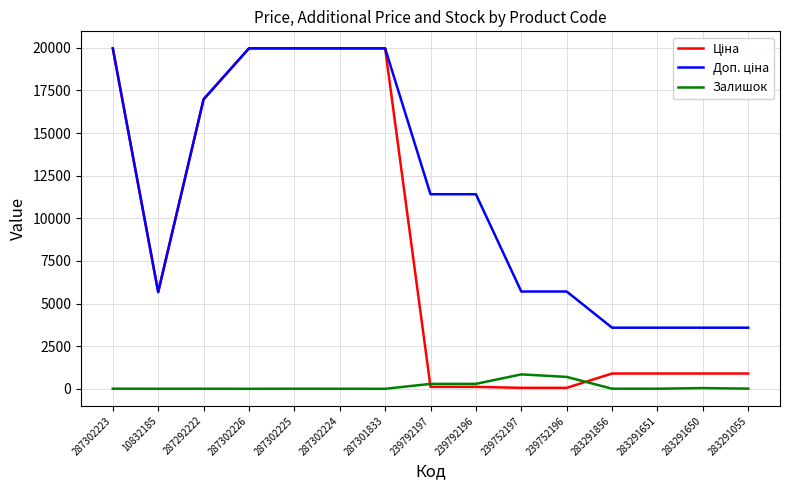

Is it true that Залишок equals 7.0 at 283291856?

True